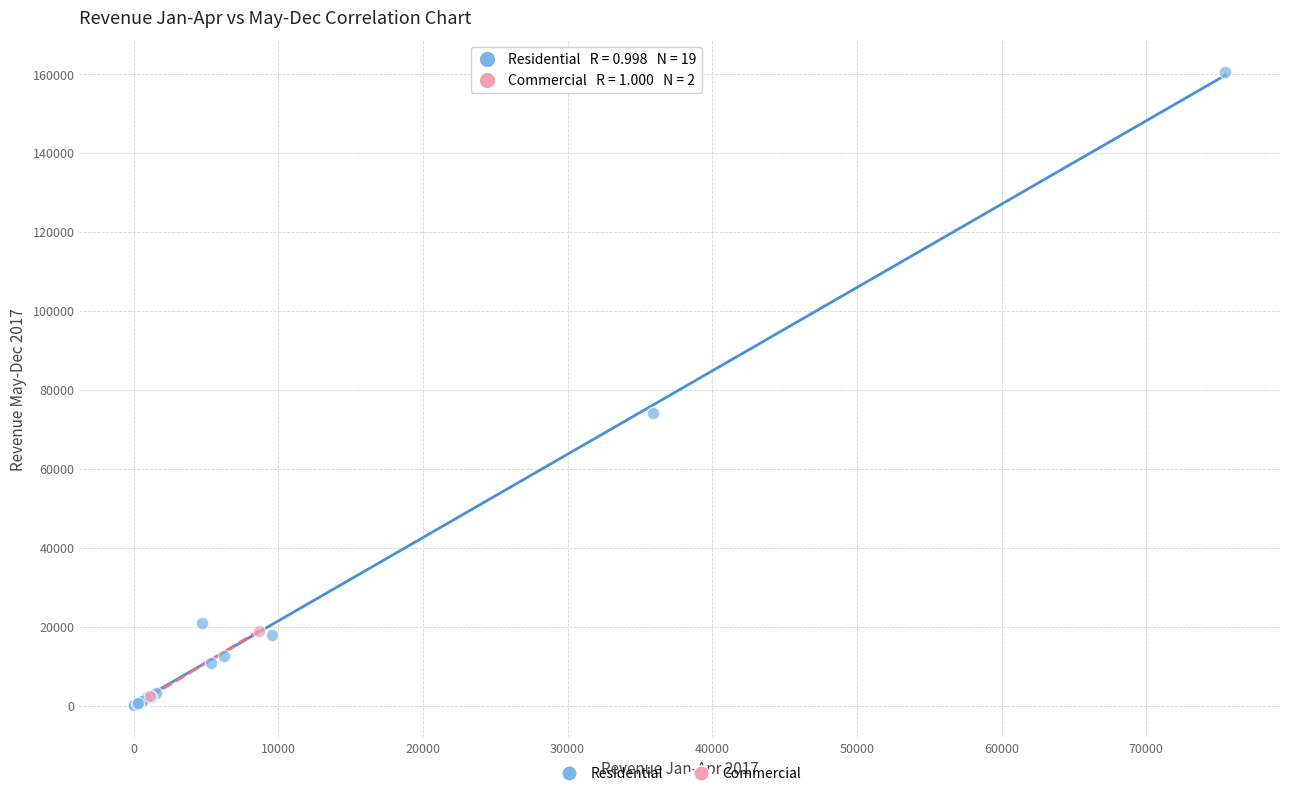

Which series contains the lowest Y value?

Residential